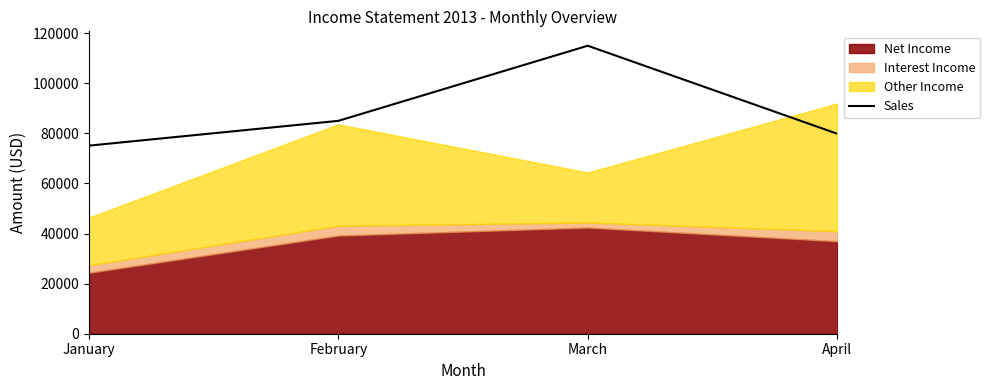

How many points are higher than both their immediate neighbors (excluding endpoints)?

1